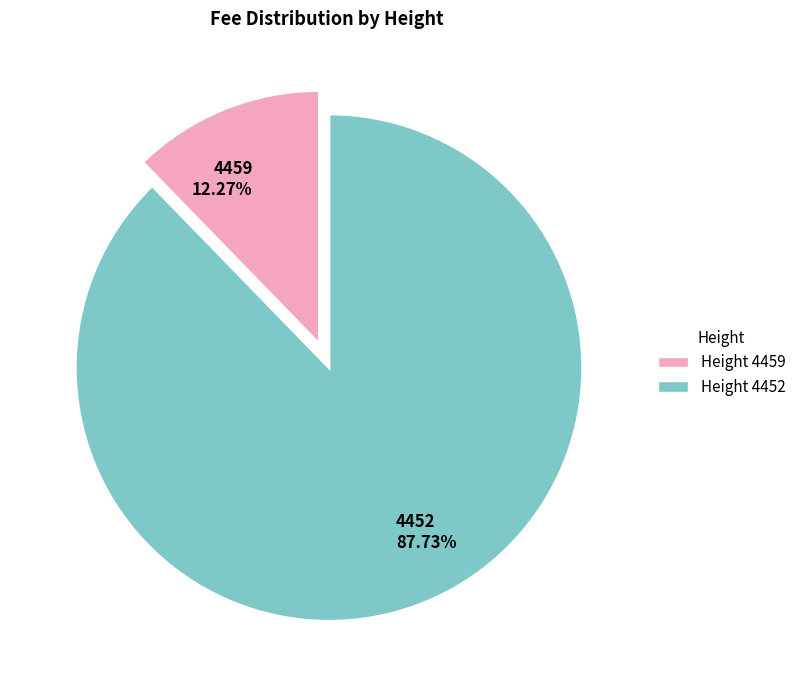

Which slice is the largest?

4452